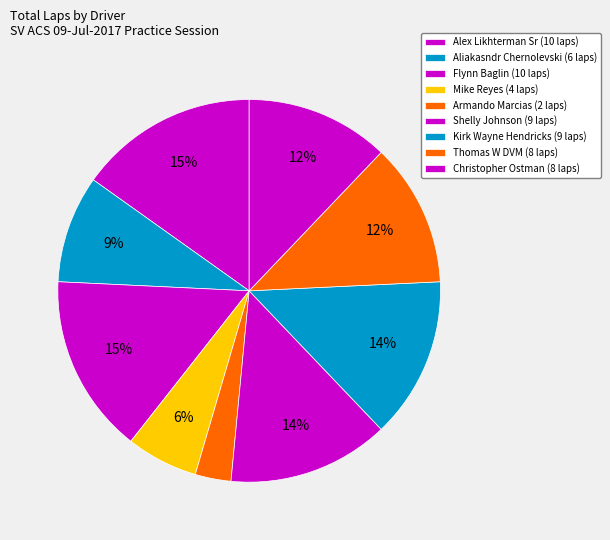

Does Armando Marcias account for over 50% of the chart?

No